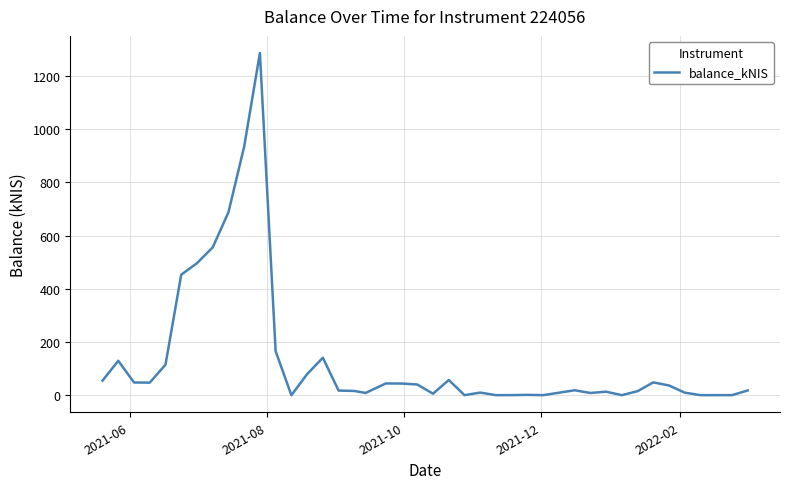

What is the difference between the maximum and minimum values?

1286.5